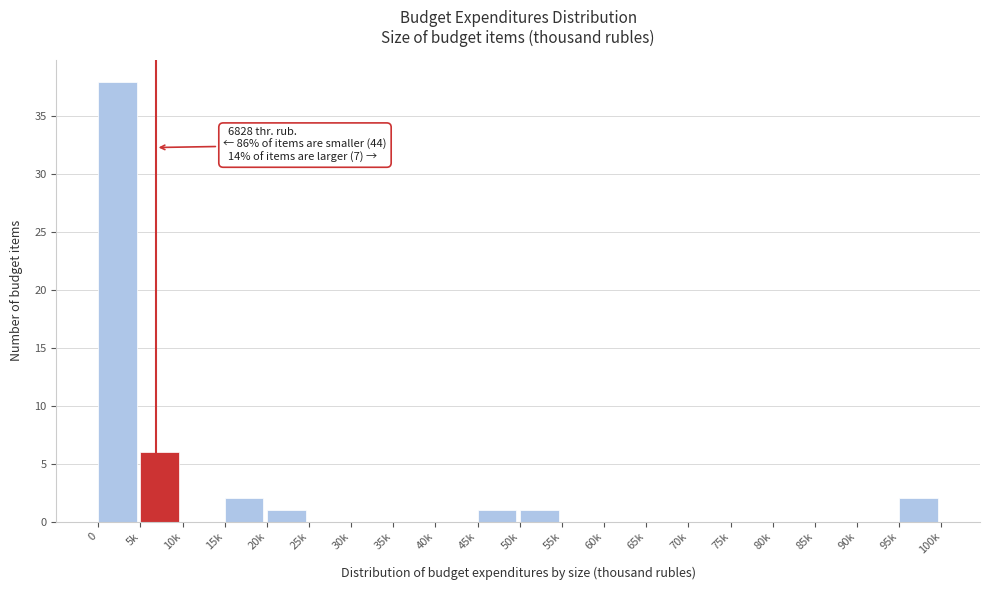

Reading left to right, transcribe all the data shown in this chart.

0=38	5k=6	10k=0	15k=2	20k=1	25k=0	30k=0	35k=0	40k=0	45k=1	50k=1	55k=0	60k=0	65k=0	70k=0	75k=0	80k=0	85k=0	90k=0	95k=2